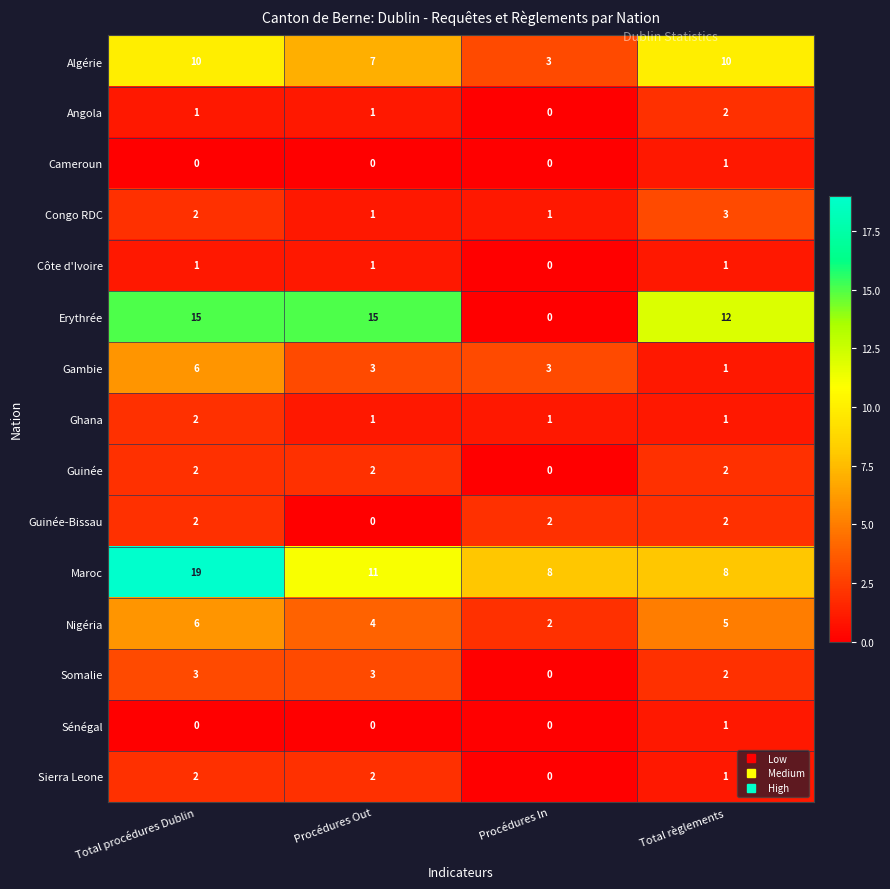

Which series has the widest spread of values?

Erythrée